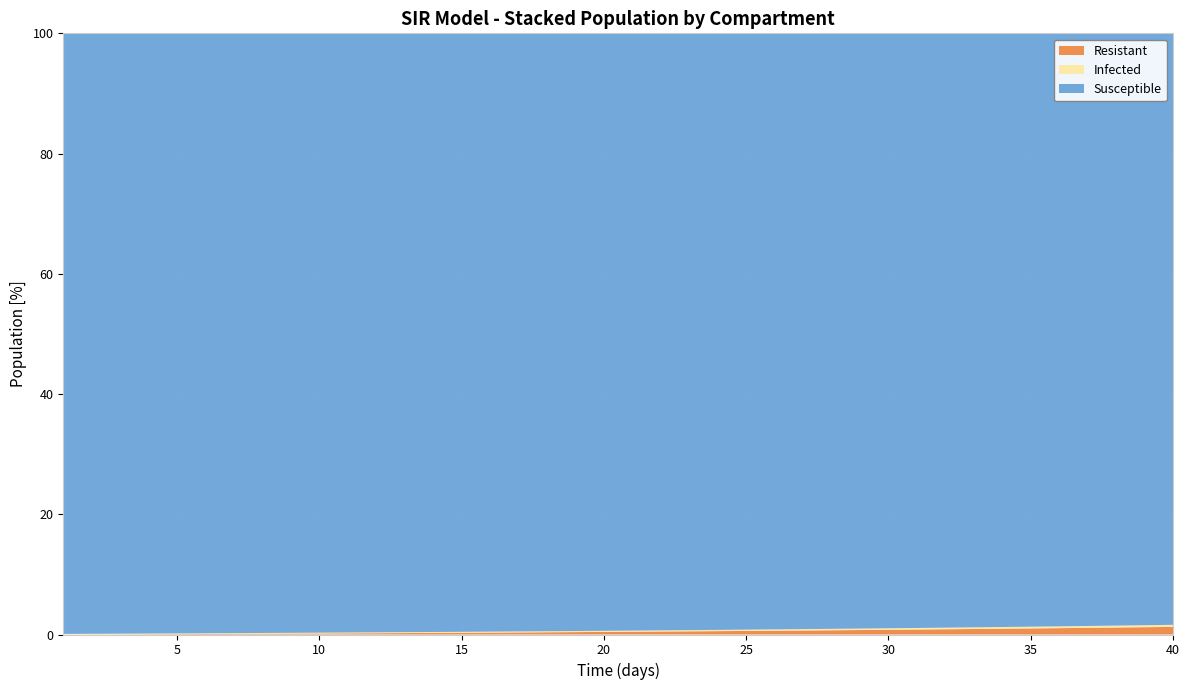

Reading left to right, extract all data points from this chart.

Susceptible: 99900.0	99880.0	99859.4	99838.1	99816.1	99793.3	99769.8	99745.6	99720.5	99694.7	99668.0	99640.4	99612.0	99582.6	99552.3	99521.0	99488.7	99455.3	99420.9	99385.4	99348.8	99311.0	99272.0	99231.8	99190.3	99147.5	99103.4	99057.9	99011.0	98962.6	98912.8	98861.4	98808.4	98753.9	98697.6	98639.7	98579.0	98518.5	98455.2	98390.0
Infected: 100.0	103.3	106.7	110.3	113.9	117.7	121.5	125.5	129.6	133.9	138.3	142.8	147.4	152.2	157.2	162.3	167.6	173.0	178.5	184.3	190.2	196.3	202.6	209.0	215.7	222.5	229.6	236.8	244.2	251.9	259.8	267.9	276.2	284.7	293.5	302.5	311.8	321.3	331.1	341.1
Resistant: 0.0	16.7	33.9	51.7	70.0	89.0	108.6	128.9	149.8	171.4	193.7	216.8	240.6	265.2	290.5	316.7	343.8	371.7	400.5	430.3	461.0	492.7	525.4	559.2	594.0	630.0	667.0	705.3	744.8	785.5	827.5	870.8	915.4	961.4	1008.9	1057.8	1108.2	1160.2	1213.7	1268.9